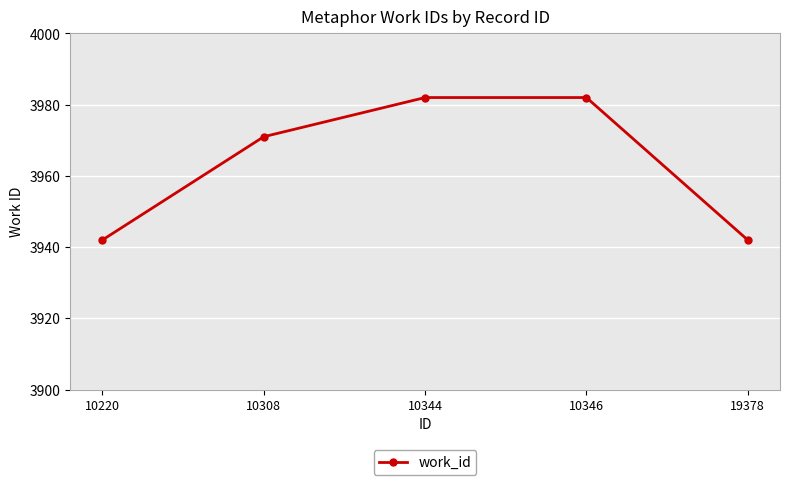

Reading left to right, what are all the values shown in this chart?

10220=3942	10308=3971	10344=3982	10346=3982	19378=3942